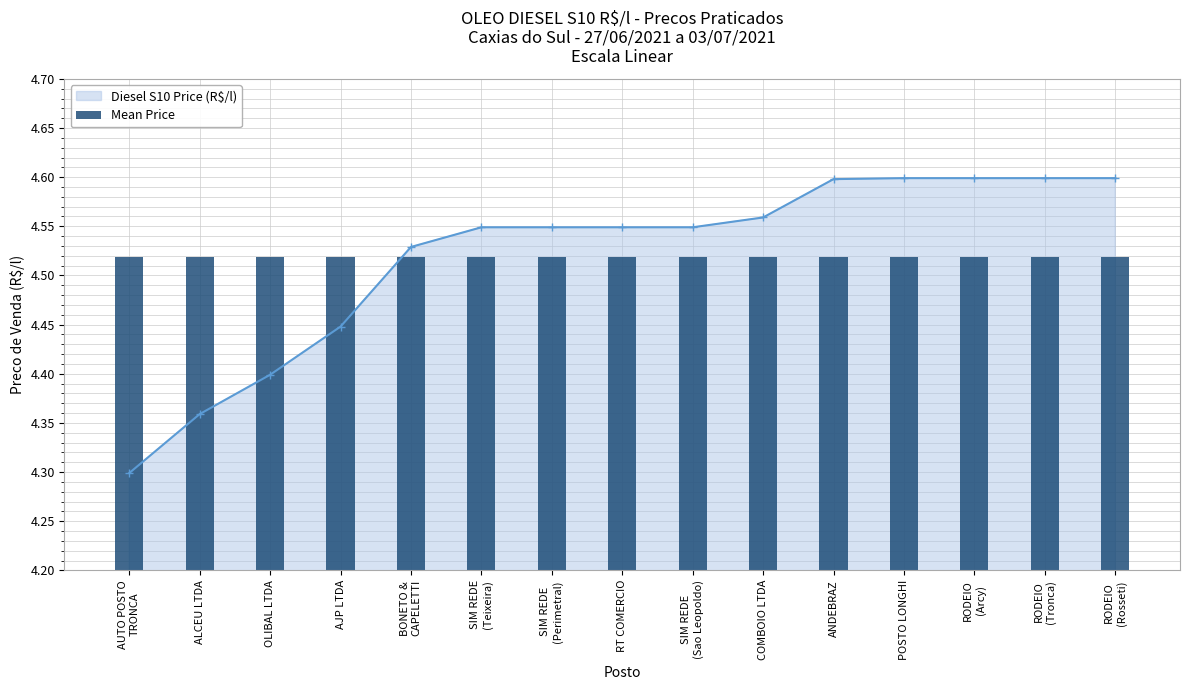

What is the lowest value of the Diesel S10 Price (R$/l) series?

4.3